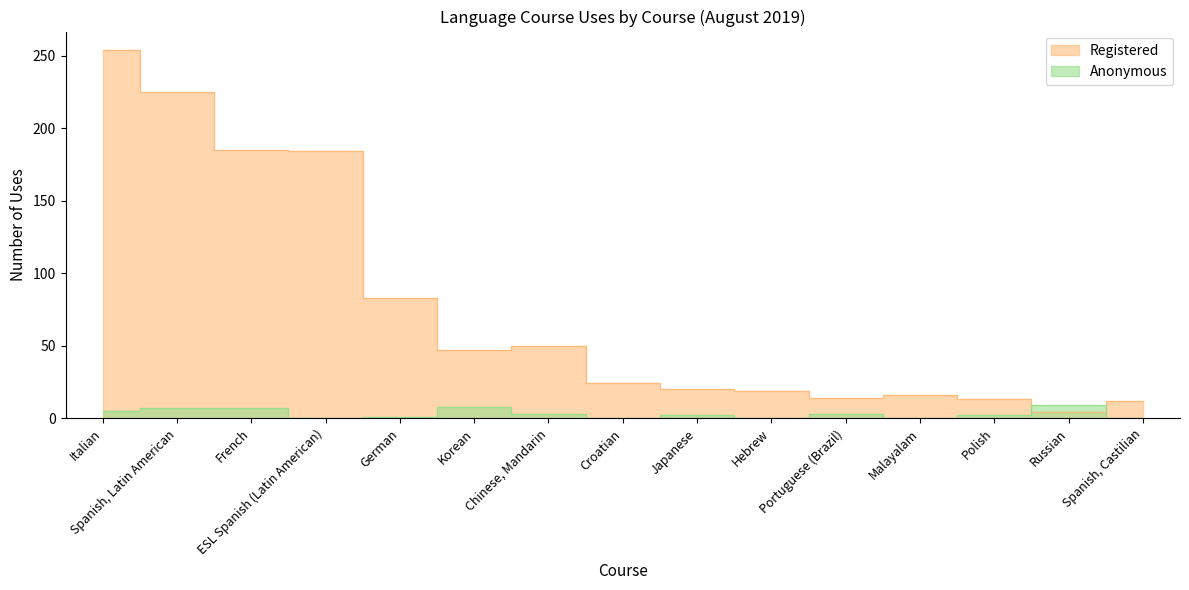

At which category does the chart reach its peak across all series?

Italian